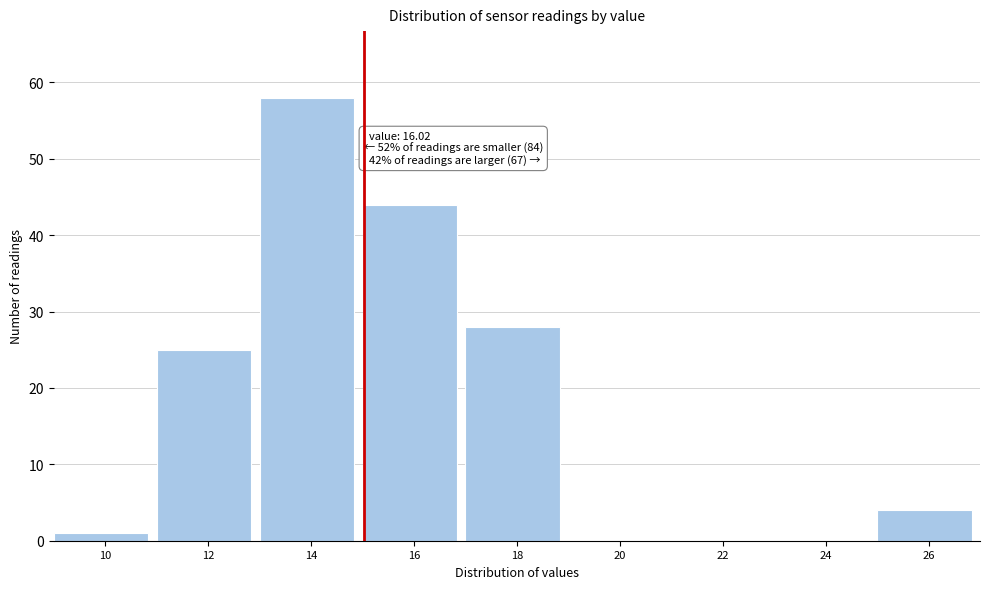

Reading left to right, what are all the values shown in this chart?

10=1	12=25	14=58	16=44	18=28	20=0	22=0	24=0	26=4